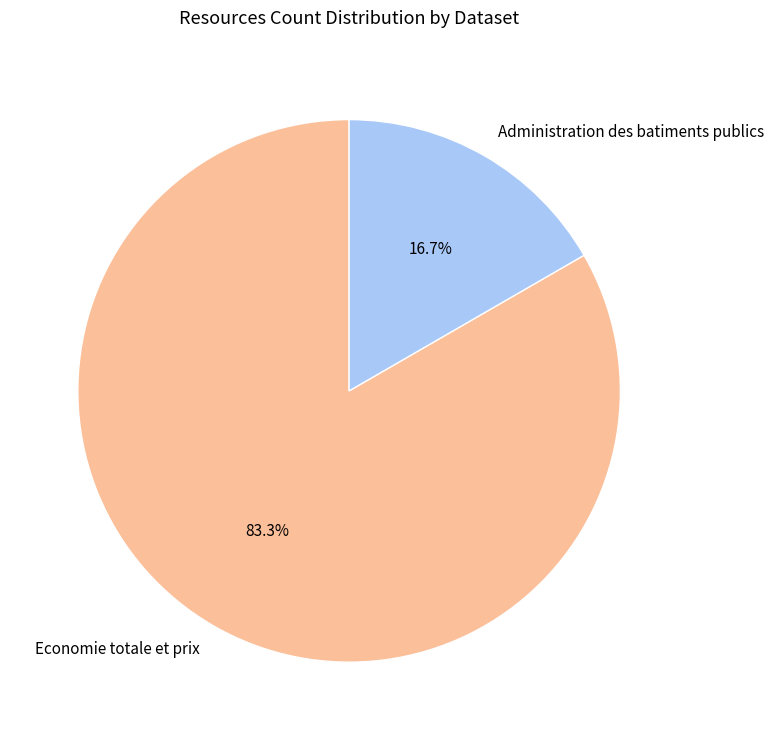

How many slices are in this pie chart?

2